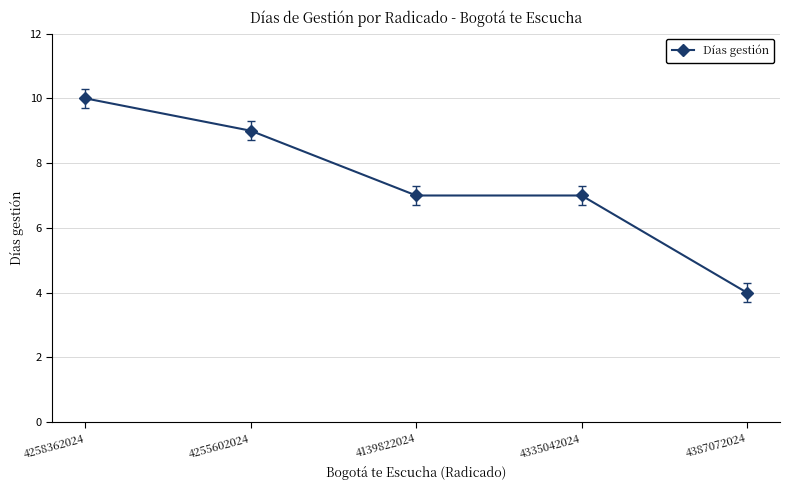

True or false: the data has more than 2 interior local peaks.

False